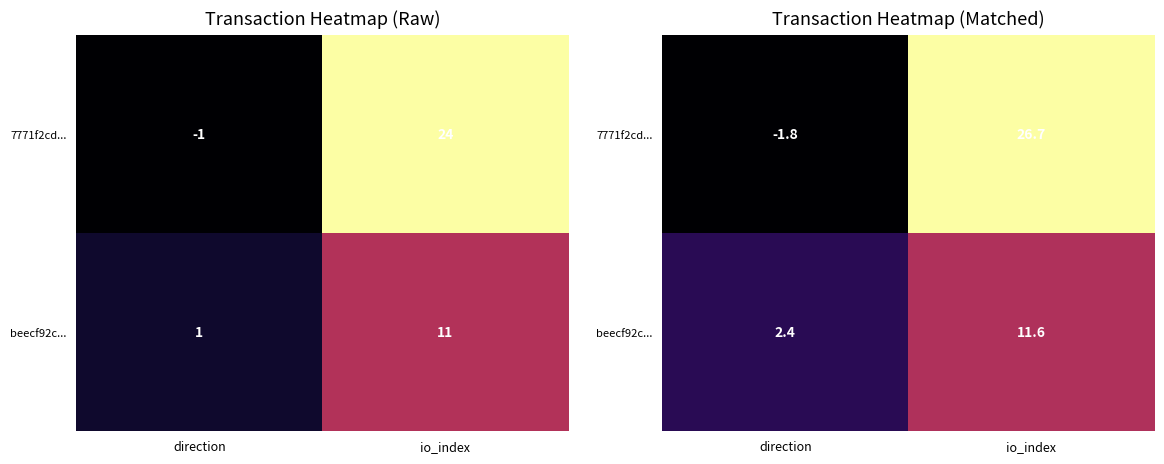

Where does the 7771f2cd... series first go above 26?

io_index